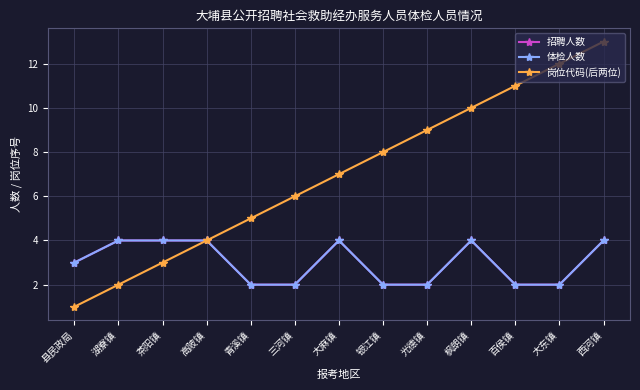

How many categories are shown in the chart?

13